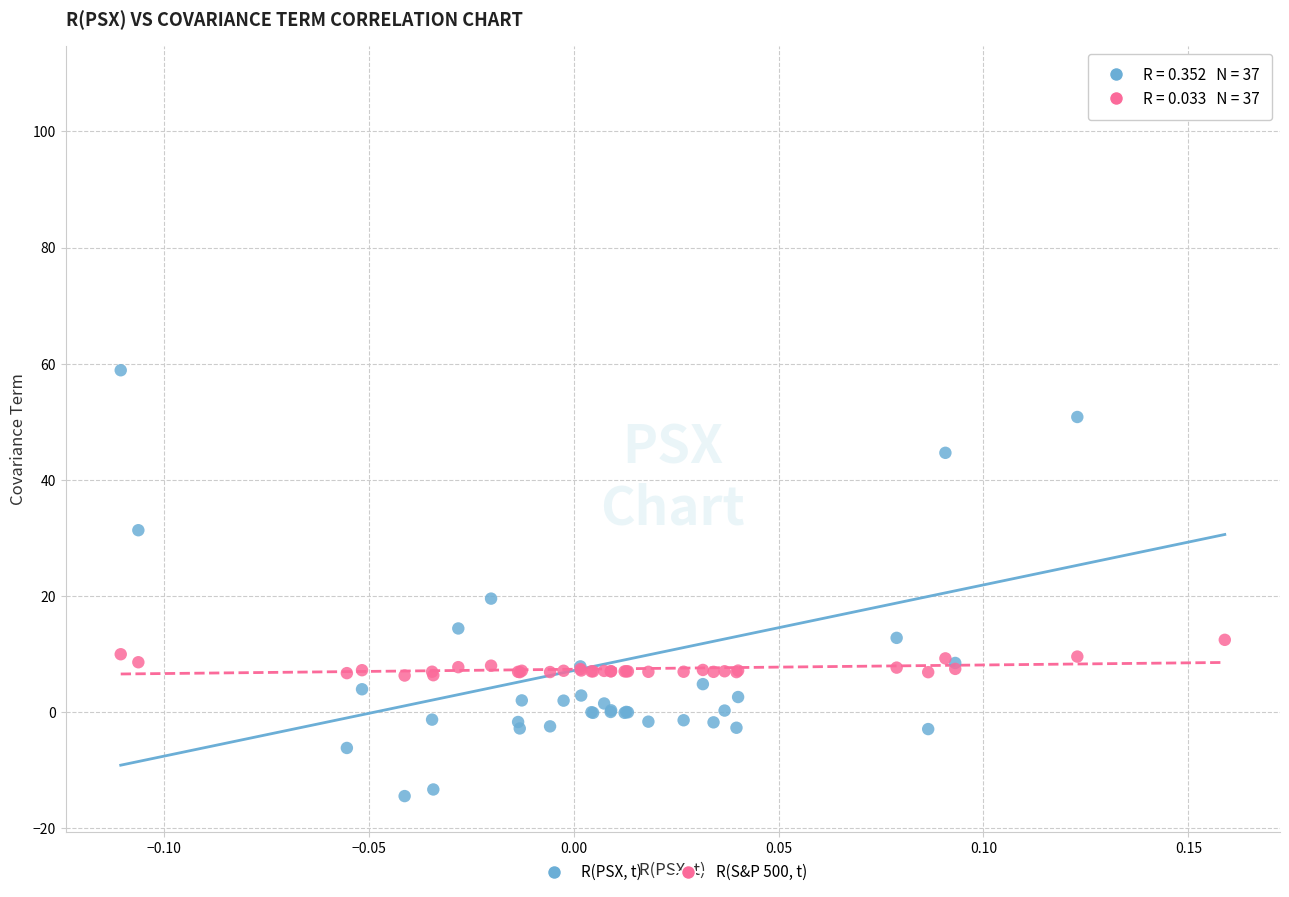

Across all series, what Y value is closest to 47?

44.6